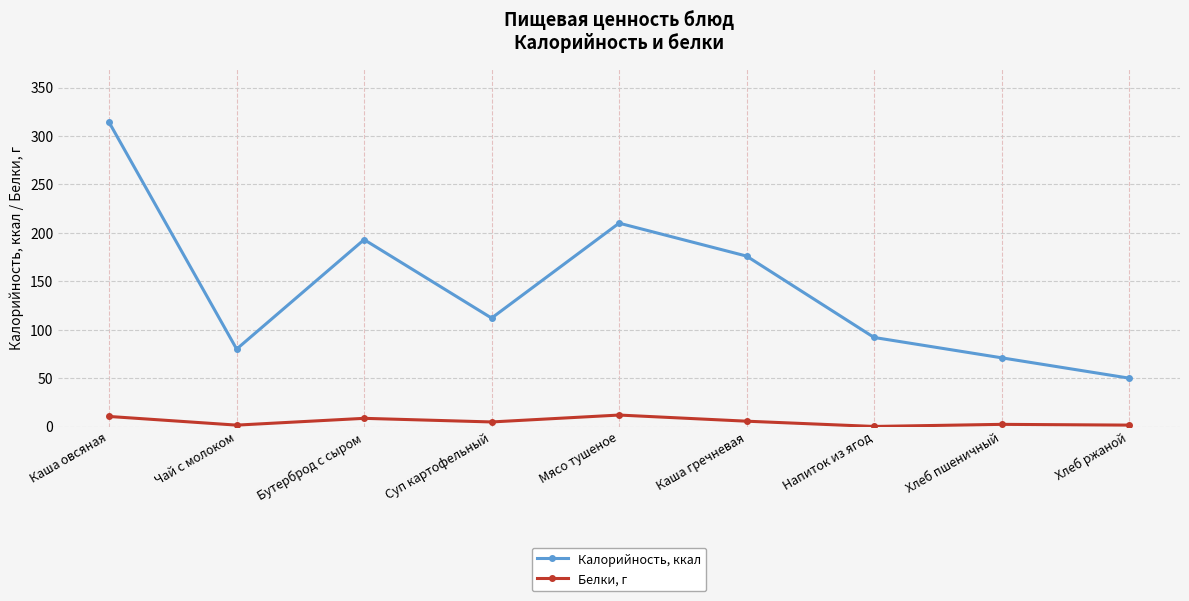

Read the Белки, г value at Мясо тушеное.

11.9